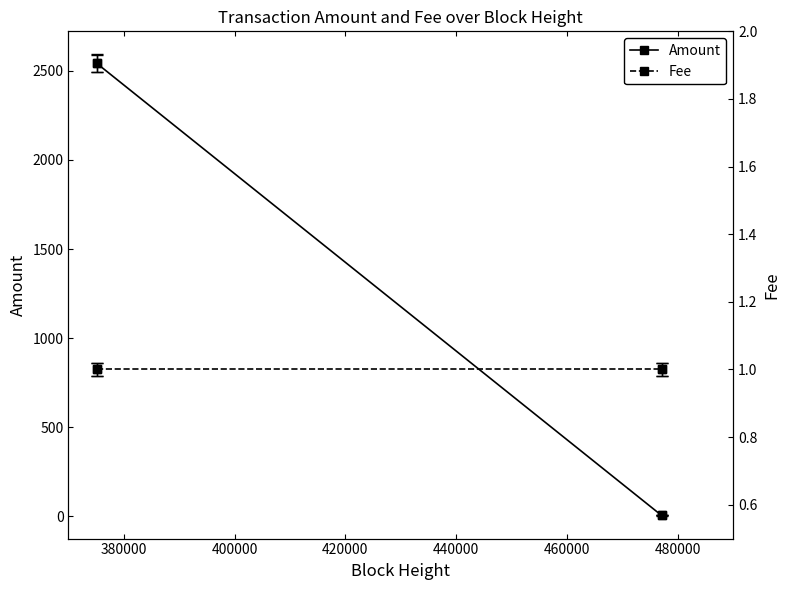

True or false: Amount has more than 1 interior local peaks.

False